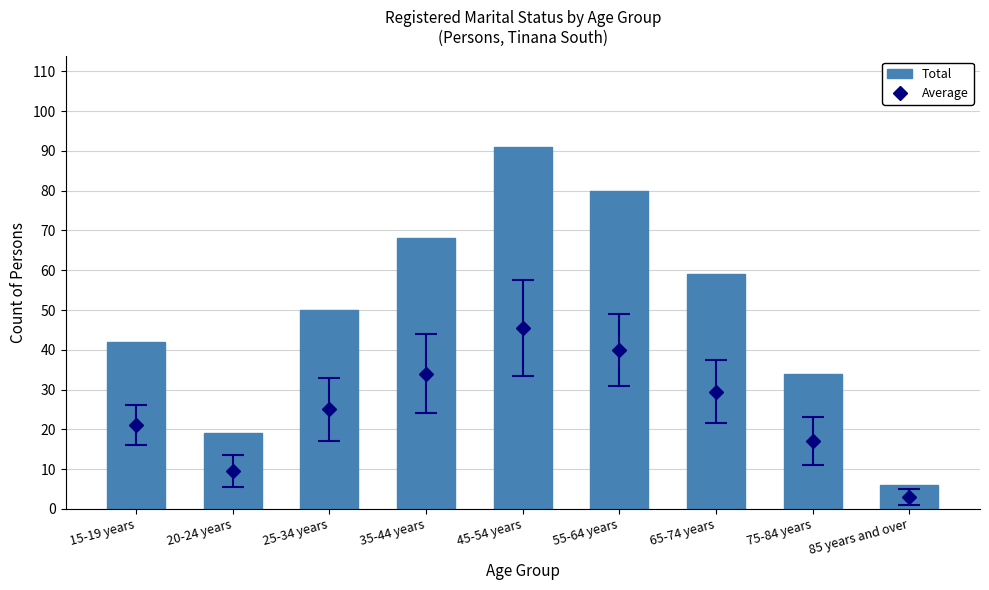

What is the smallest value displayed?

6